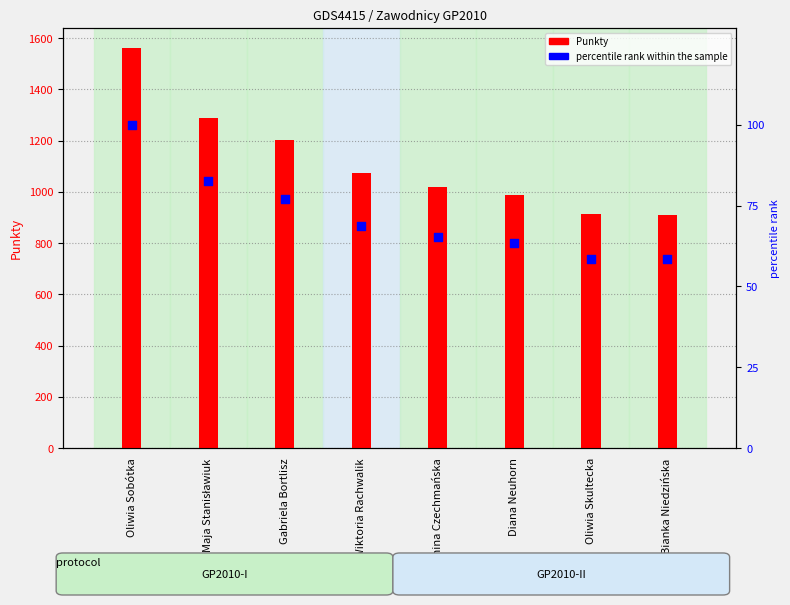

Which series contains the highest Y value?

Punkty